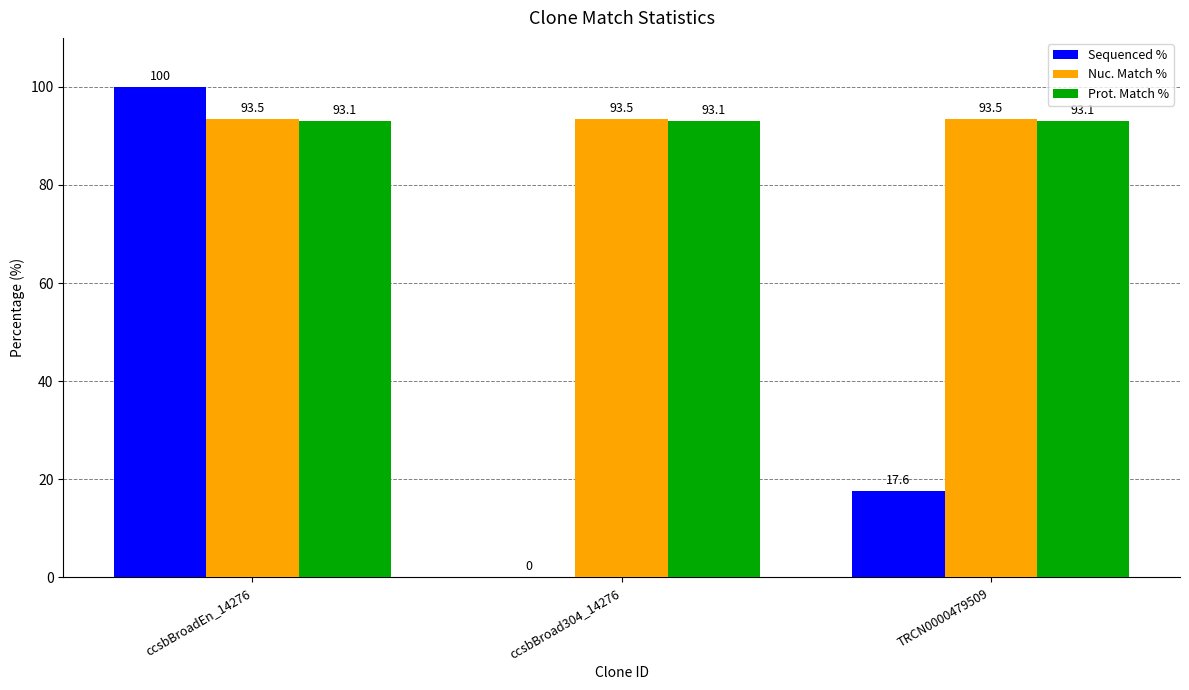

At which label does Sequenced % first exceed 17?

ccsbBroadEn_14276